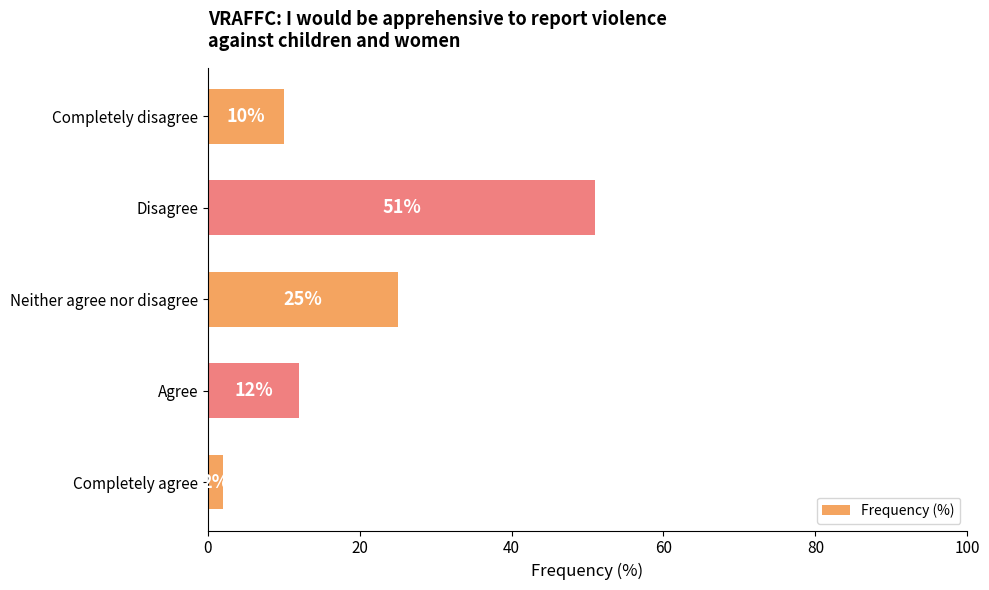

Between Disagree and Completely agree, which is larger?

Disagree